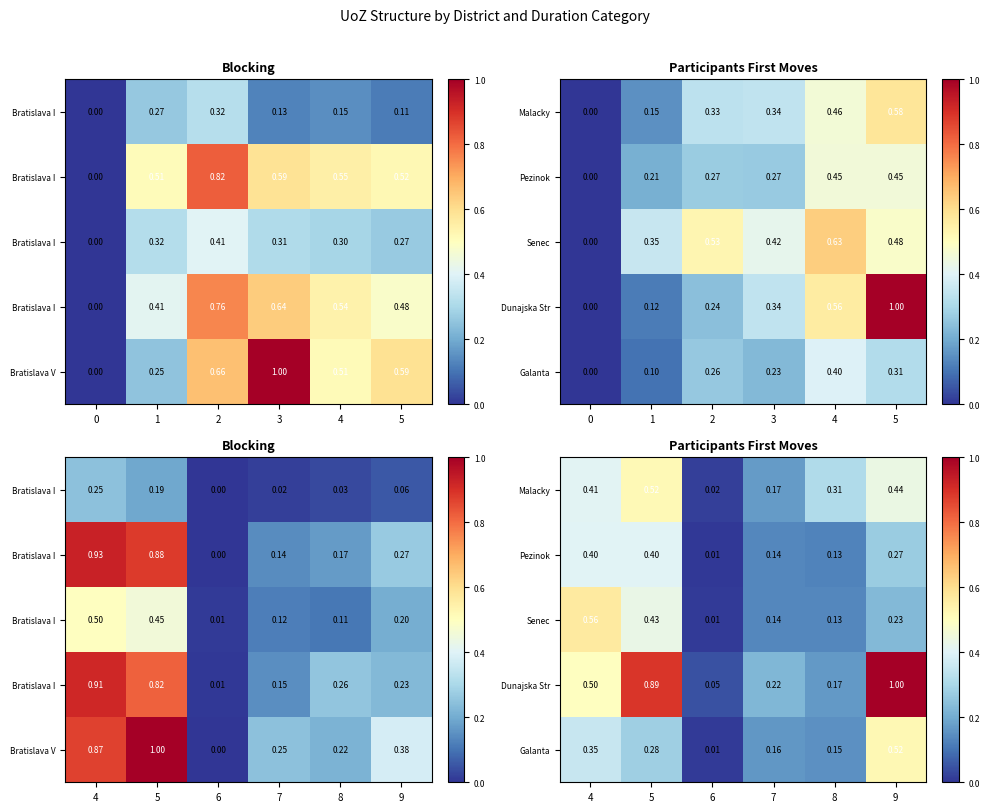

True or false: Malacky has a value of 0.3 at 9.

False